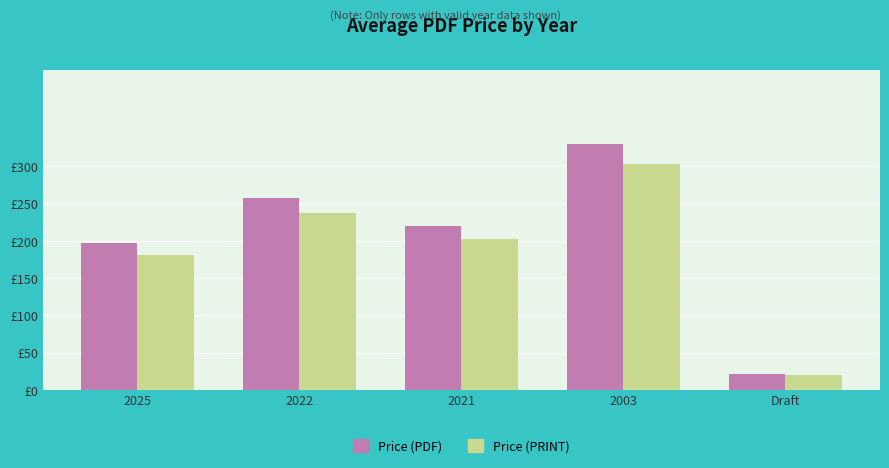

Which category has the lowest value in the Price (PDF) series?

Draft